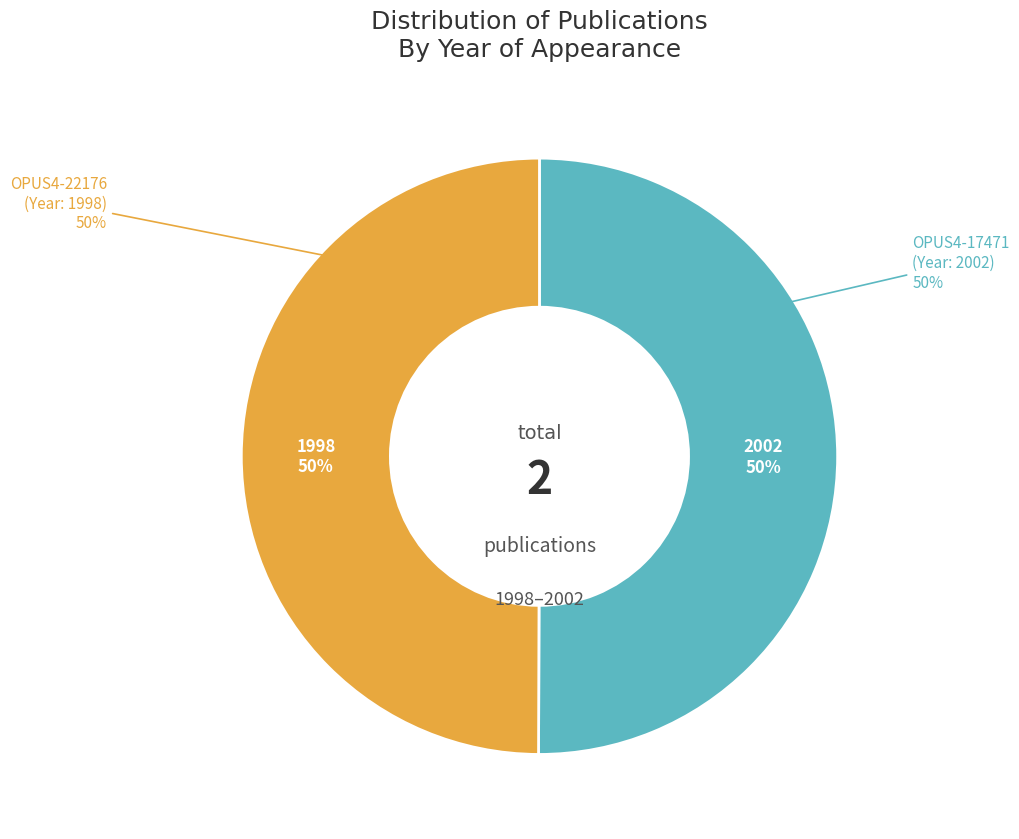

What is the change in value from OPUS4-17471 to OPUS4-22176?

-4